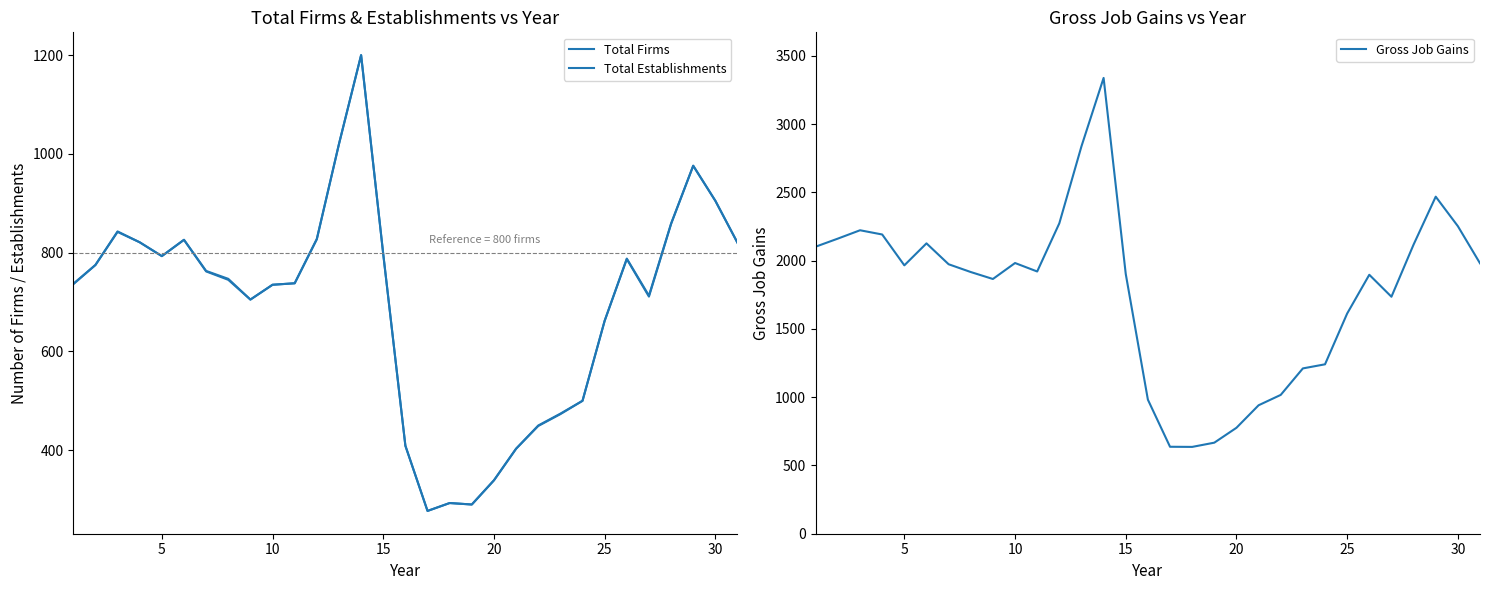

Reading left to right, list all the values displayed in this chart.

Total Firms: 736	775	842	821	793	826	762	745	705	735	738	827	1020	1200	797	409	277	293	290	339	403	449	473	500	662	787	711	858	976	905	820
Total Establishments: 737	775	843	821	793	826	763	747	705	735	738	828	1020	1200	797	409	277	293	290	339	403	450	474	500	662	788	713	859	976	905	820
Gross Job Gains: 2103	2162	2223	2192	1966	2127	1974	1917	1866	1983	1921	2274	2838	3339	1903	982	637	636	667	776	941	1017	1211	1241	1613	1897	1736	2118	2469	2253	1981